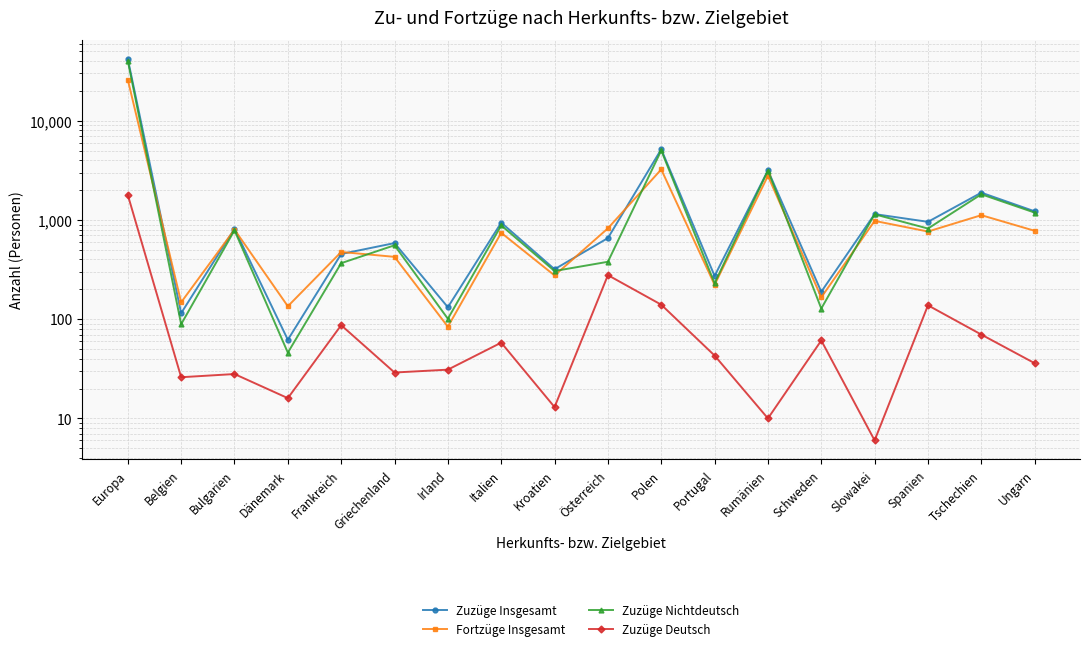

What is the difference between the highest and lowest values at Slowakei?

1141